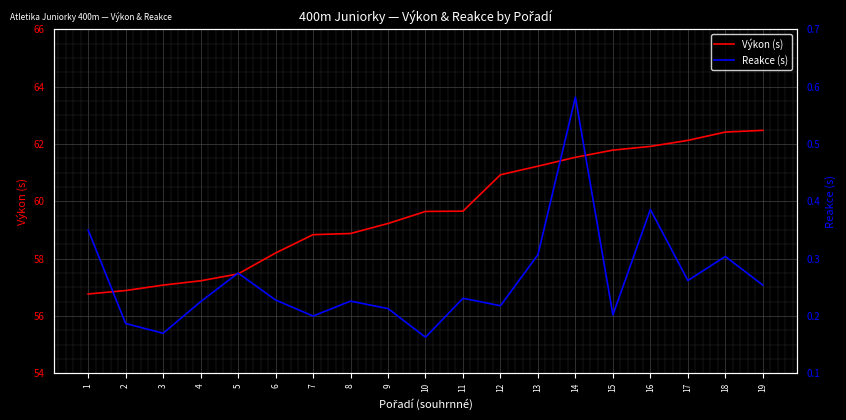

Count the Reakce (s) values in the range 0 to 1.

19